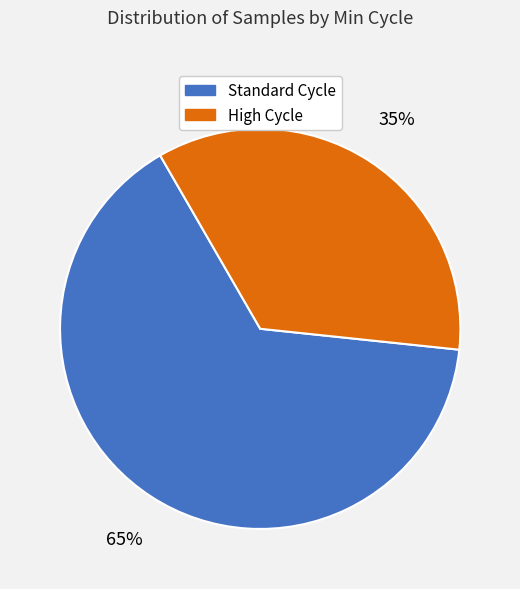

To the nearest percent, what is the average slice percentage?

50%